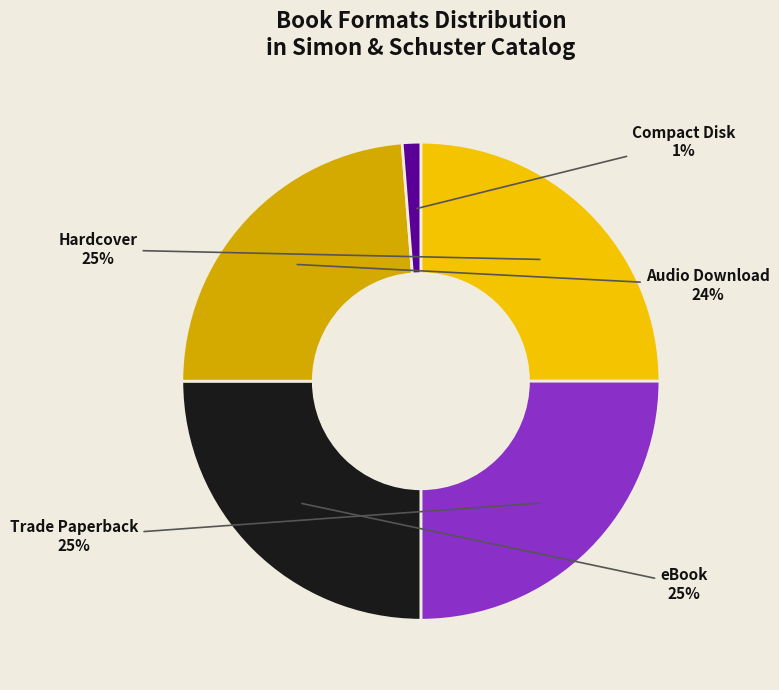

Which category has the smallest portion of the pie?

Compact Disk